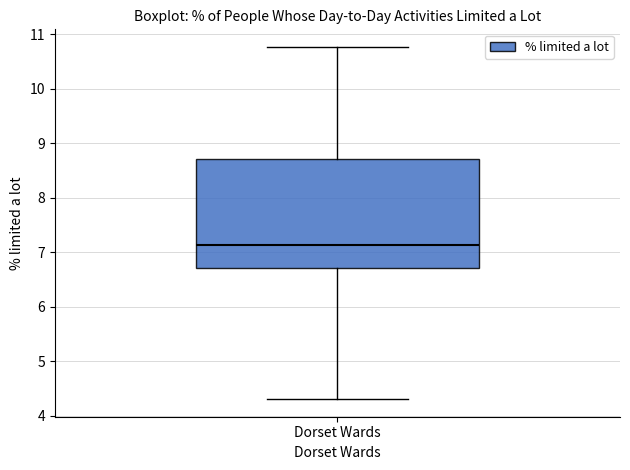

Read this box plot against the y-axis: the position of the median line, the range covered by the box, and the ends of both whiskers. The values are not printed on the chart, so give them approximately, as read against the axis.

median 7.1, box 6.7 to 8.7, whiskers 4.3 to 10.8